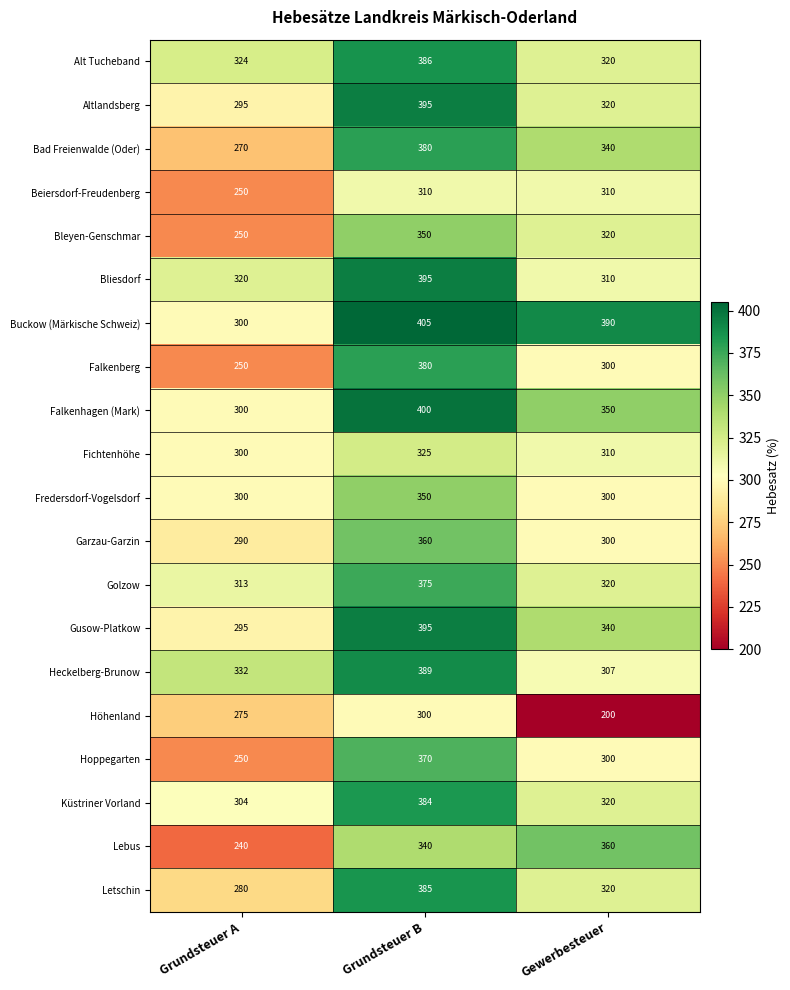

What is the greatest value displayed?

405